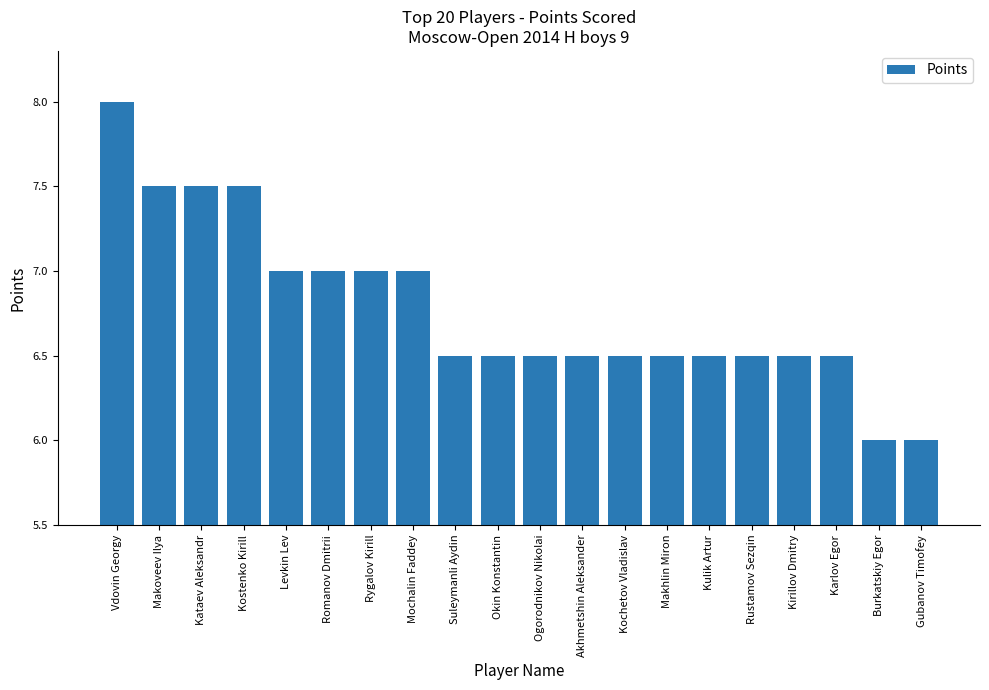

Is it true that the value at Gubanov Timofey is 3.7?

False